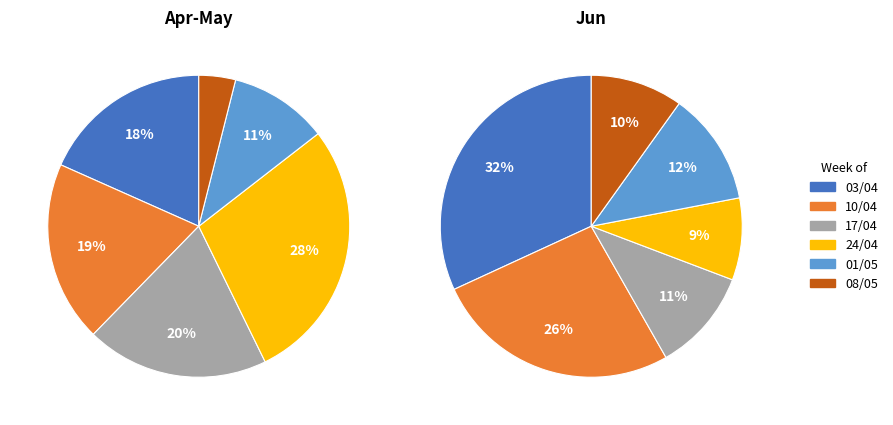

Count the number of slices in the pie.

12